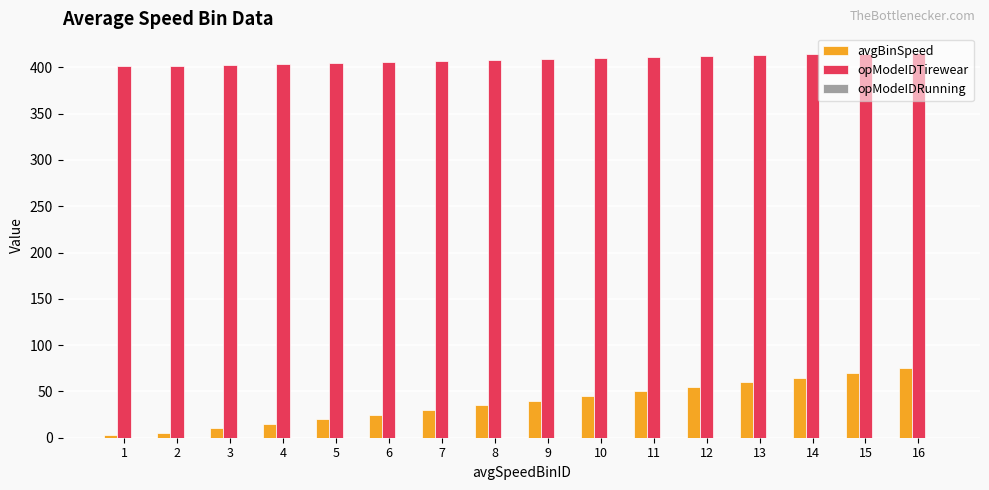

Which series has the largest total across all categories?

opModeIDTirewear